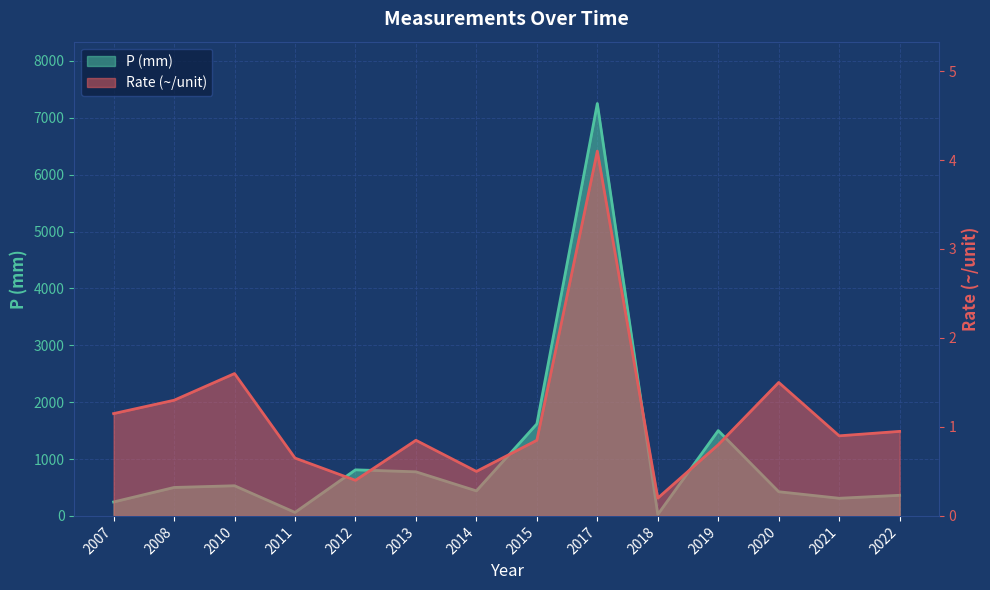

Is it true that P (mm) equals 495.6 at 2022?

False